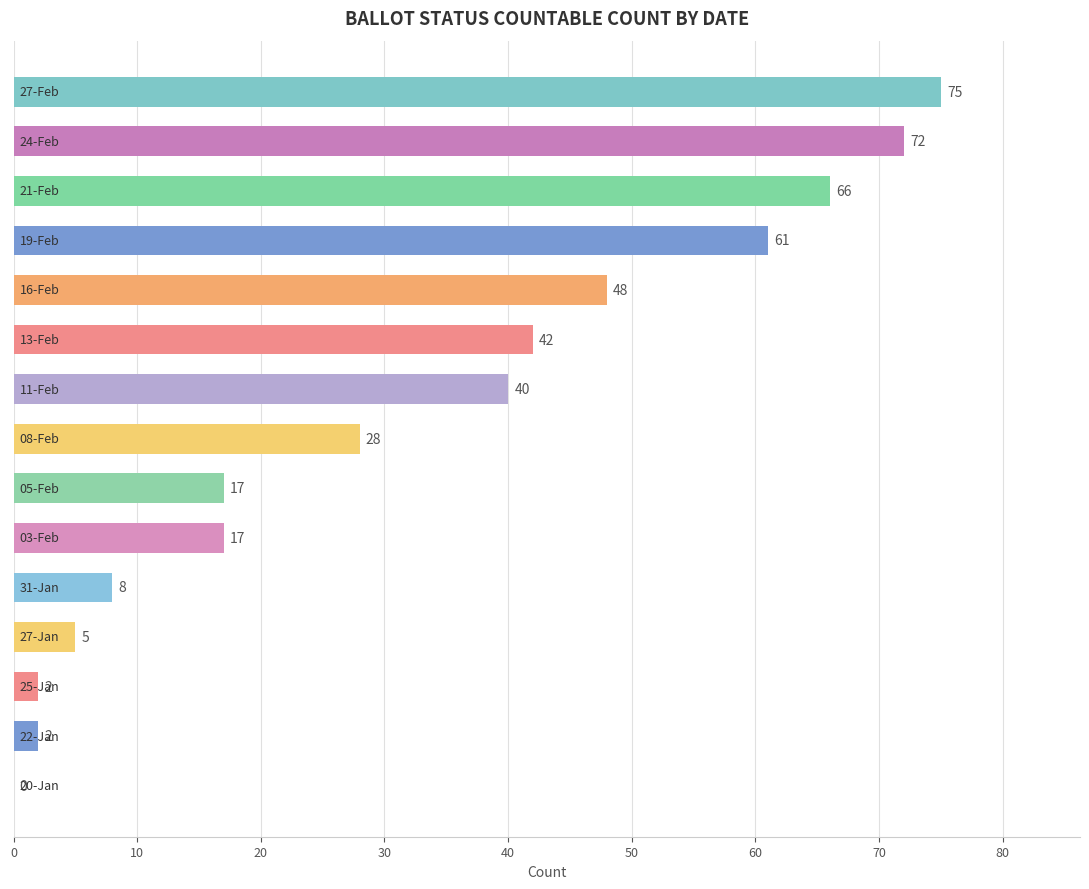

What is the maximum value shown in the chart?

75